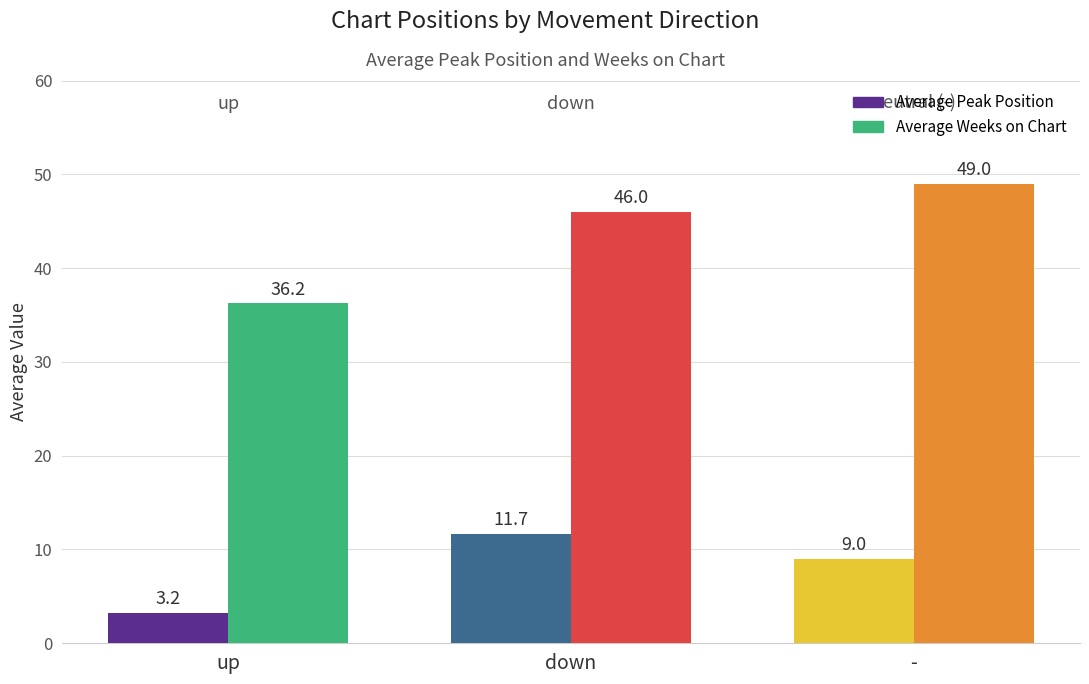

What is the sum of the Average Peak Position values at down and up?

14.9